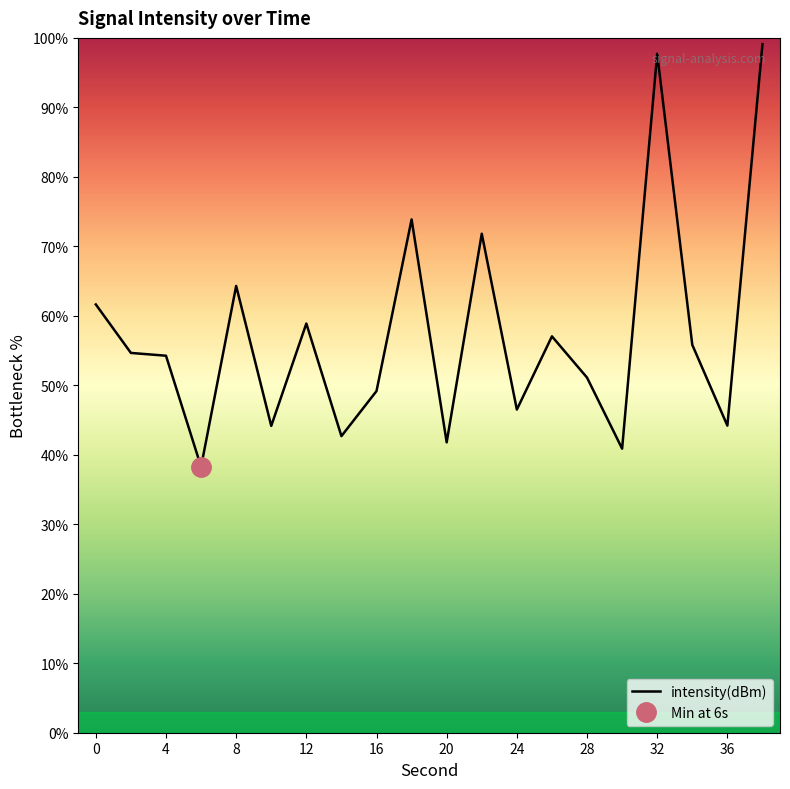

The value of intensity(dBm) at 16 is 49.2. True or false?

True